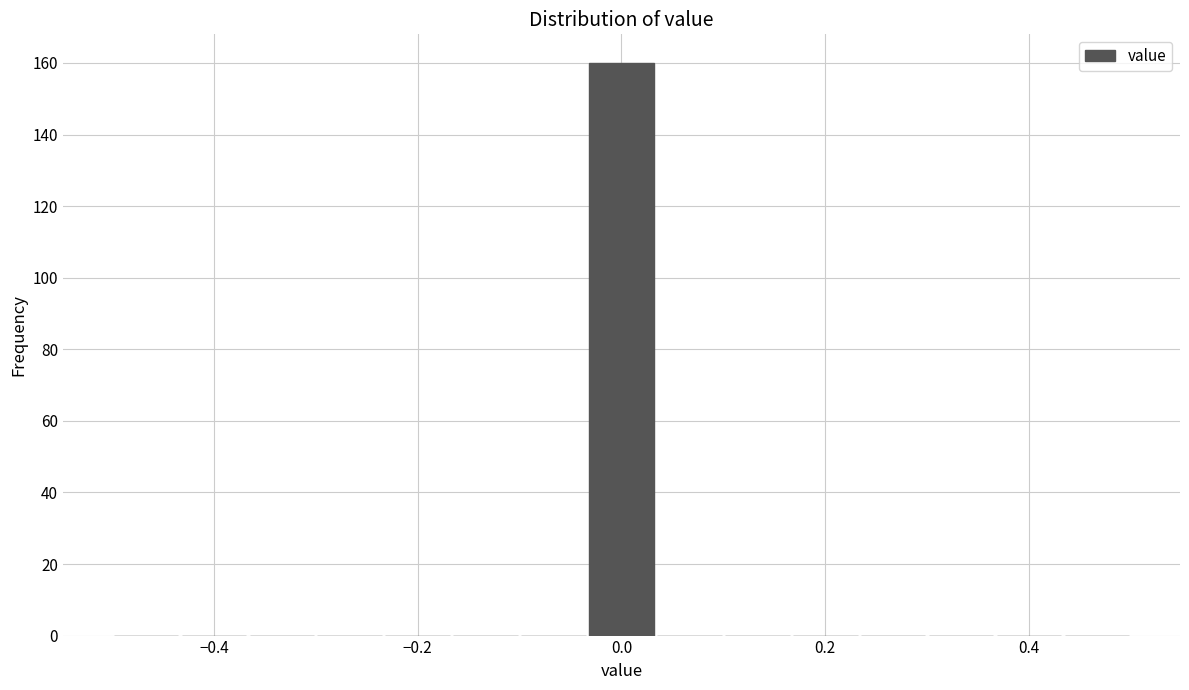

Read against the x-axis, roughly where is the centre of the tallest bar?

0.00